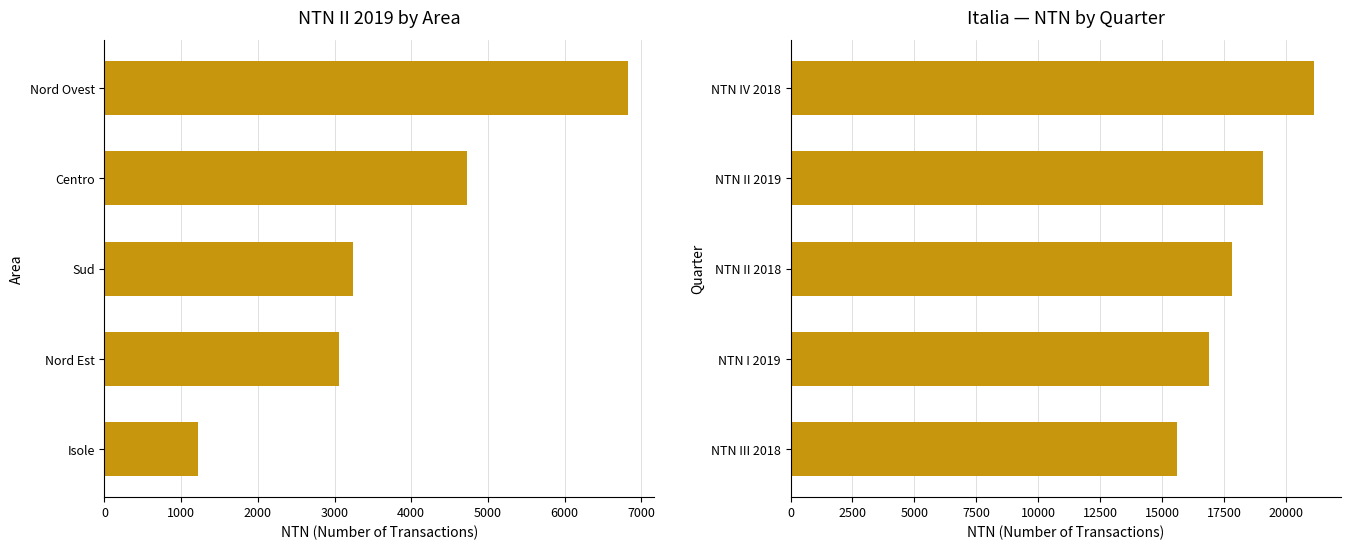

How many bars are there in total?

10